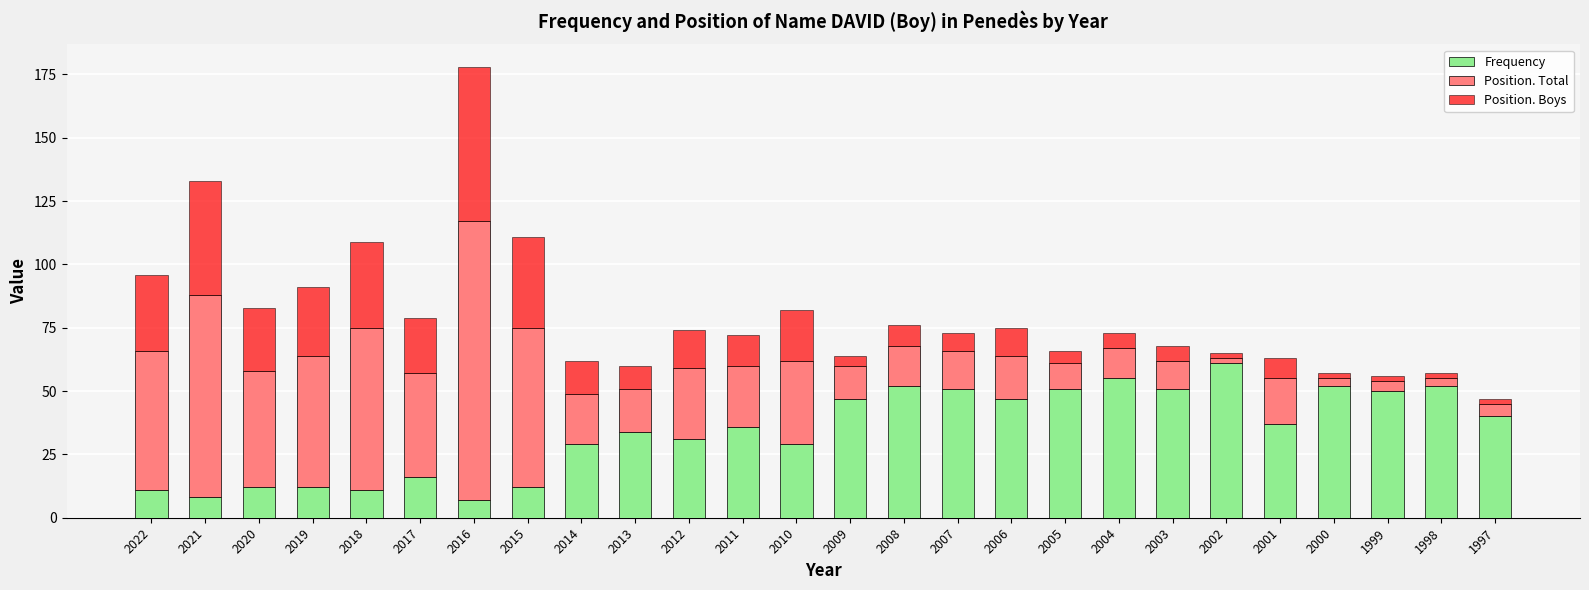

What are all the series names shown in the legend?

Frequency, Position. Total, Position. Boys